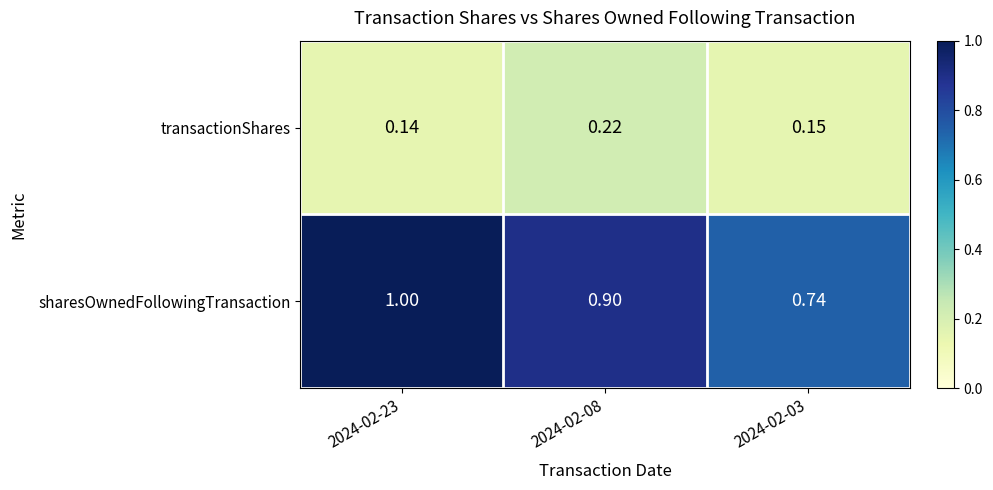

At 2024-02-23, list the series in order from smallest to largest.

transactionShares, sharesOwnedFollowingTransaction